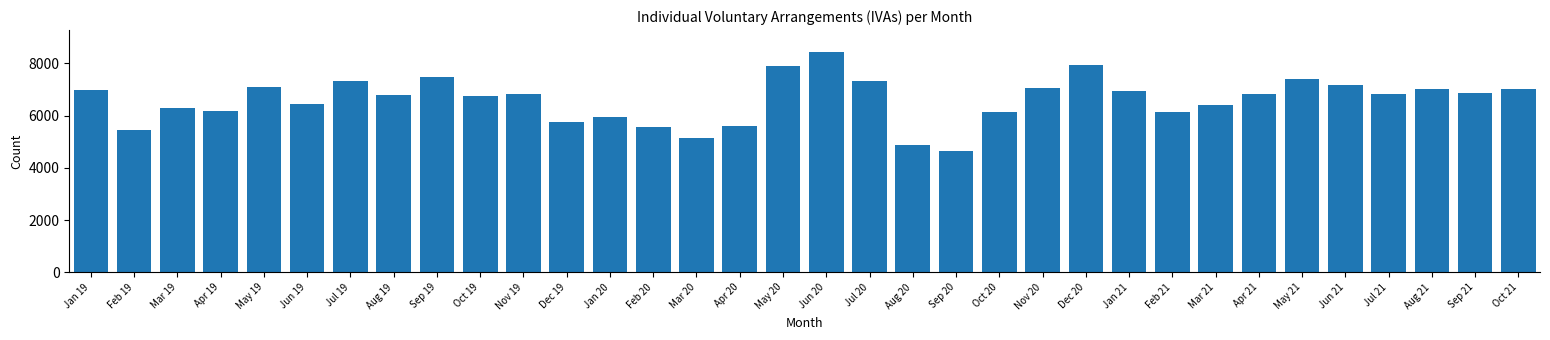

What is the difference between the maximum and minimum values?

3789